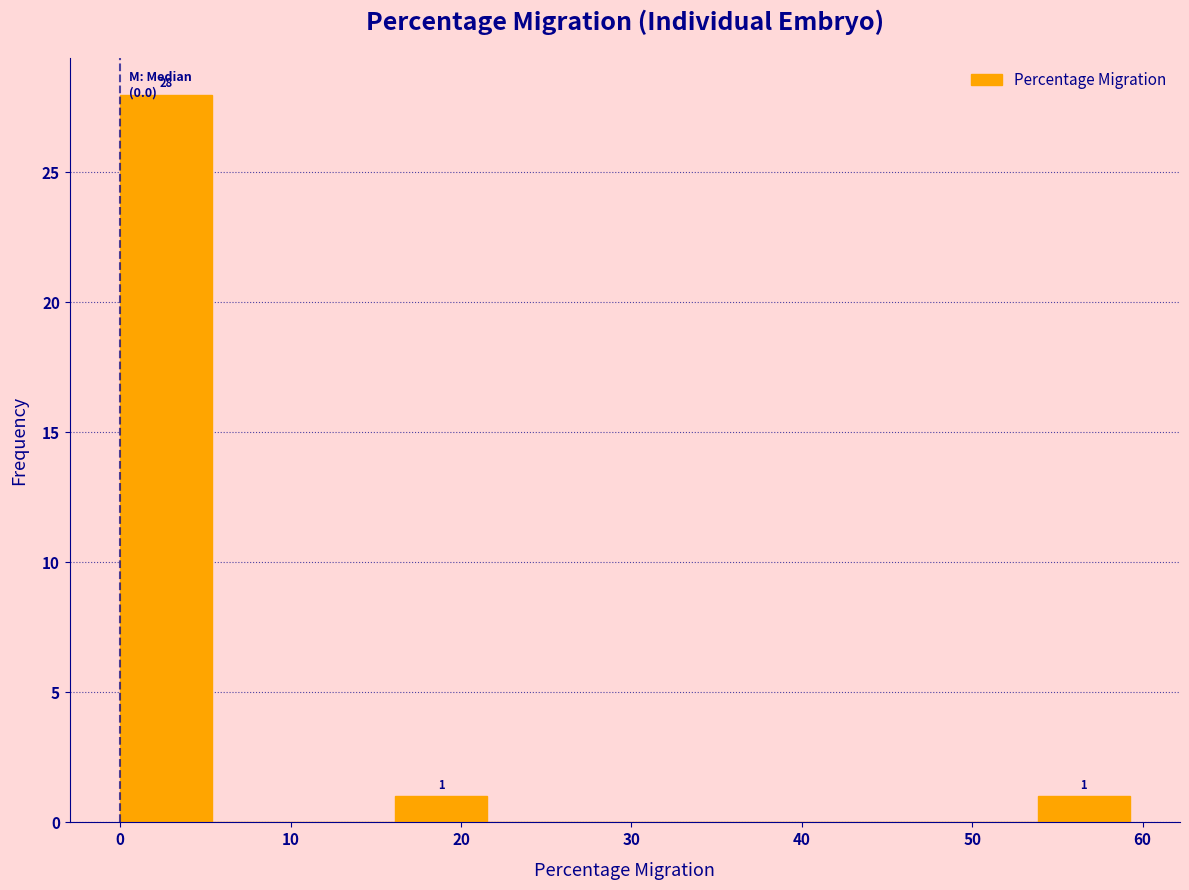

Which range on the x-axis has the tallest bar?

0 to 5